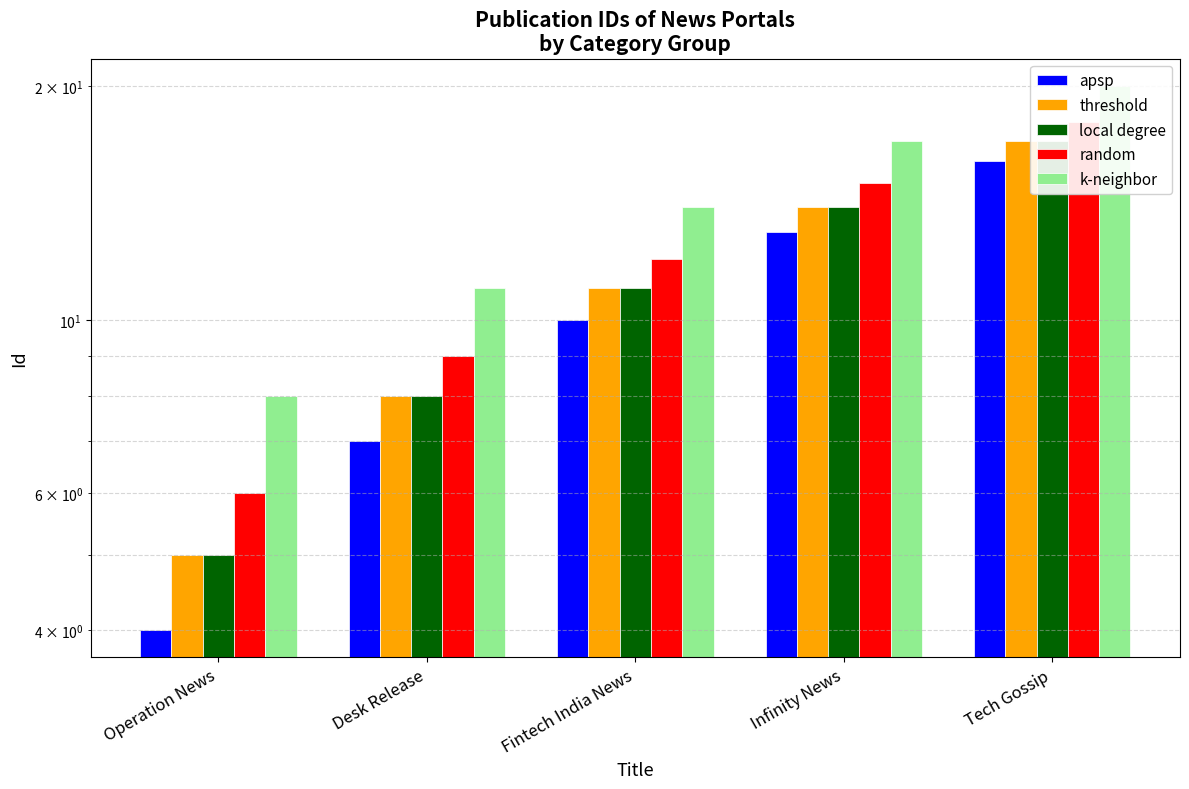

Is it true that k-neighbor equals 10 at Operation News?

False